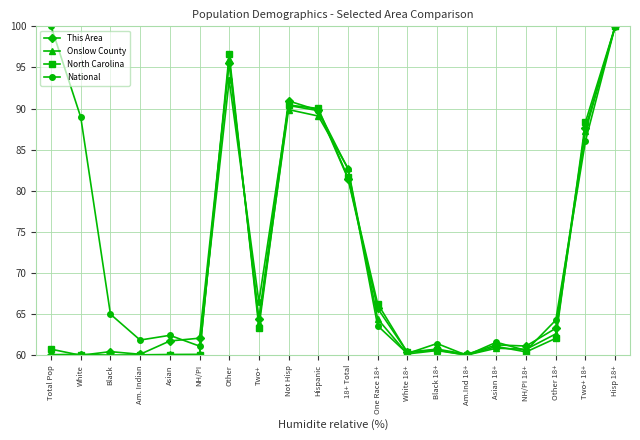

At which label does North Carolina reach its peak?

Hisp 18+